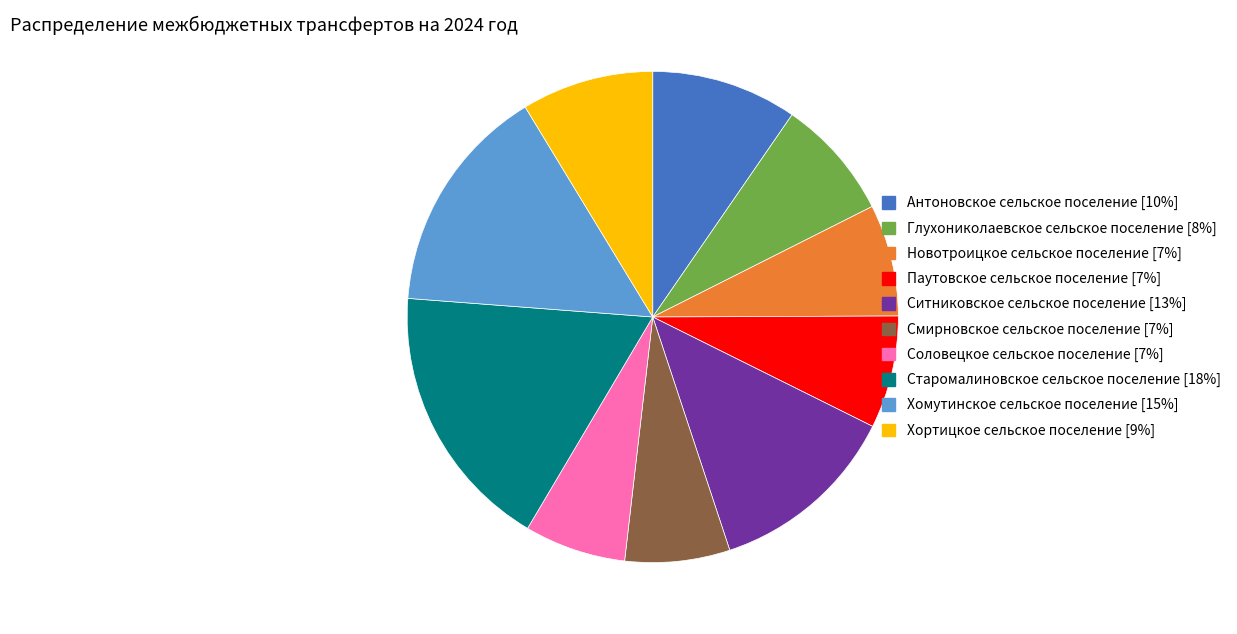

Is it true that Паутовское сельское поселение is 7% of the pie?

True